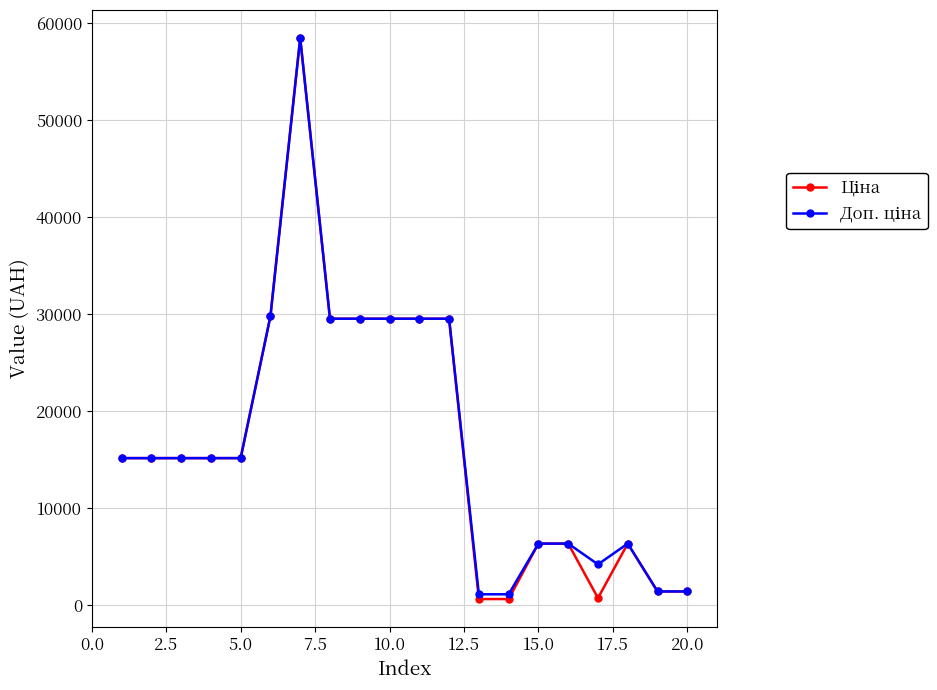

At how many categories does at least one series exceed 3132?

16